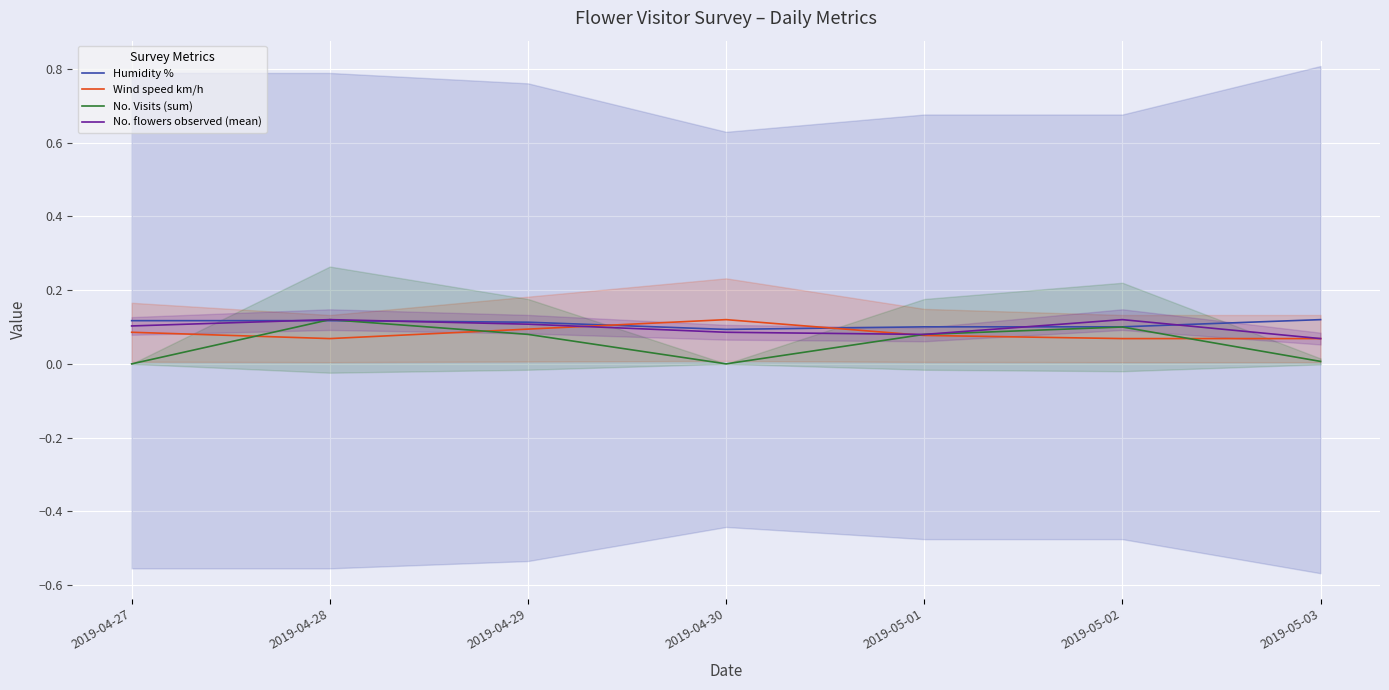

Where is No. flowers observed (mean) nearest to the value 0?

2019-05-03